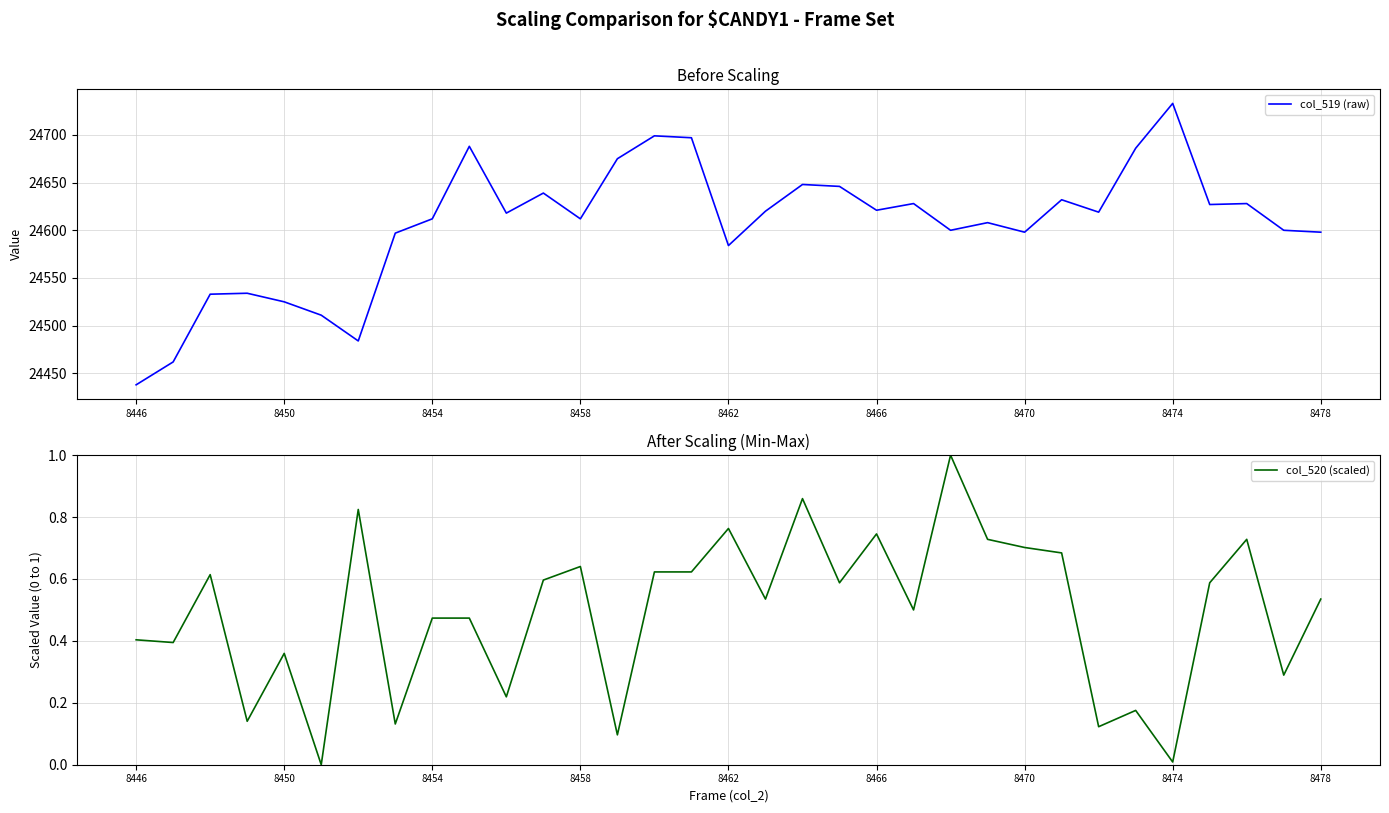

At which label does col_519 (raw) reach its peak?

8474